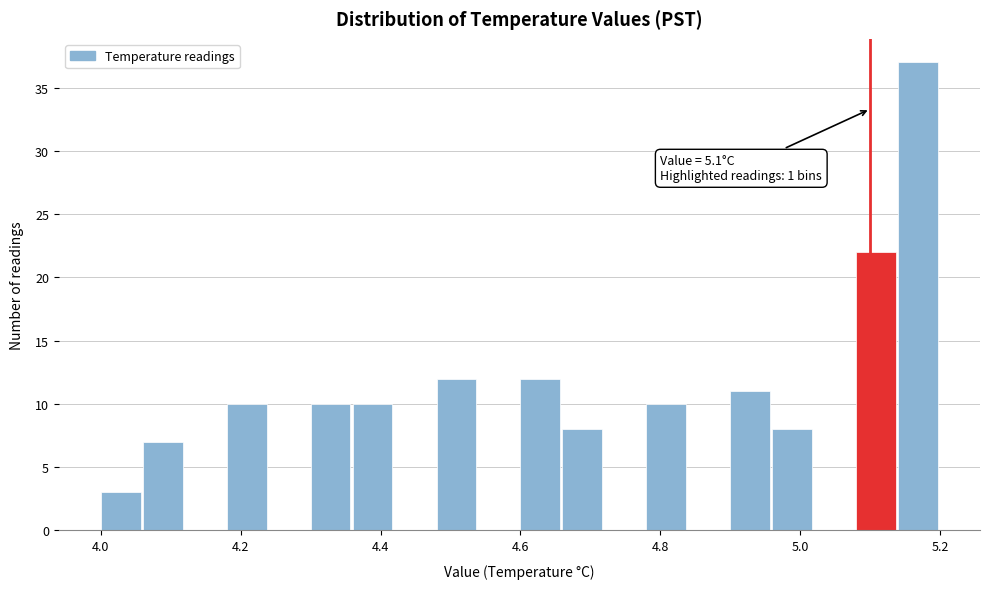

Read against the x-axis, roughly where is the centre of the tallest bar?

5.16